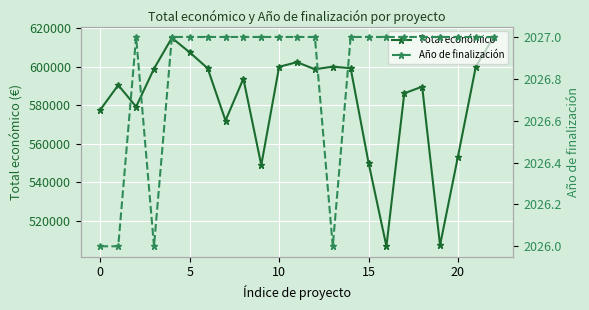

List the series in order of their overall mean, highest first.

Total económico, Año de finalización